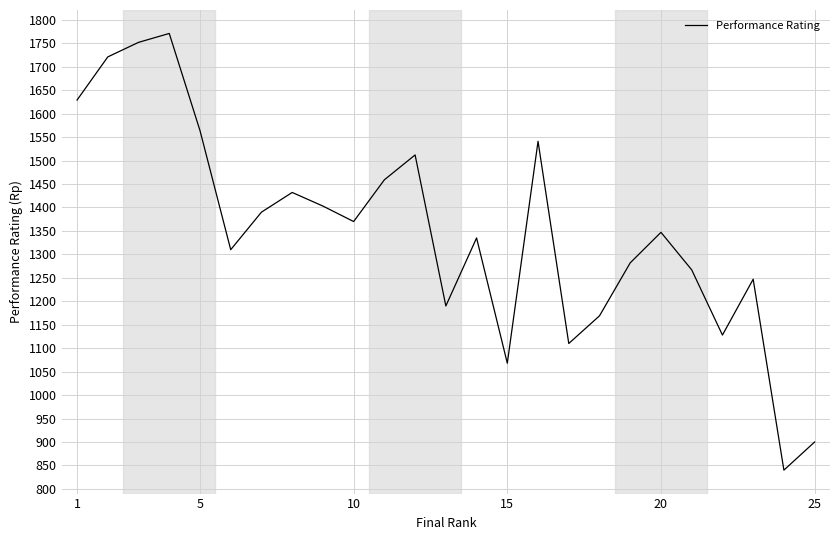

What is the minimum value shown in the chart?

840